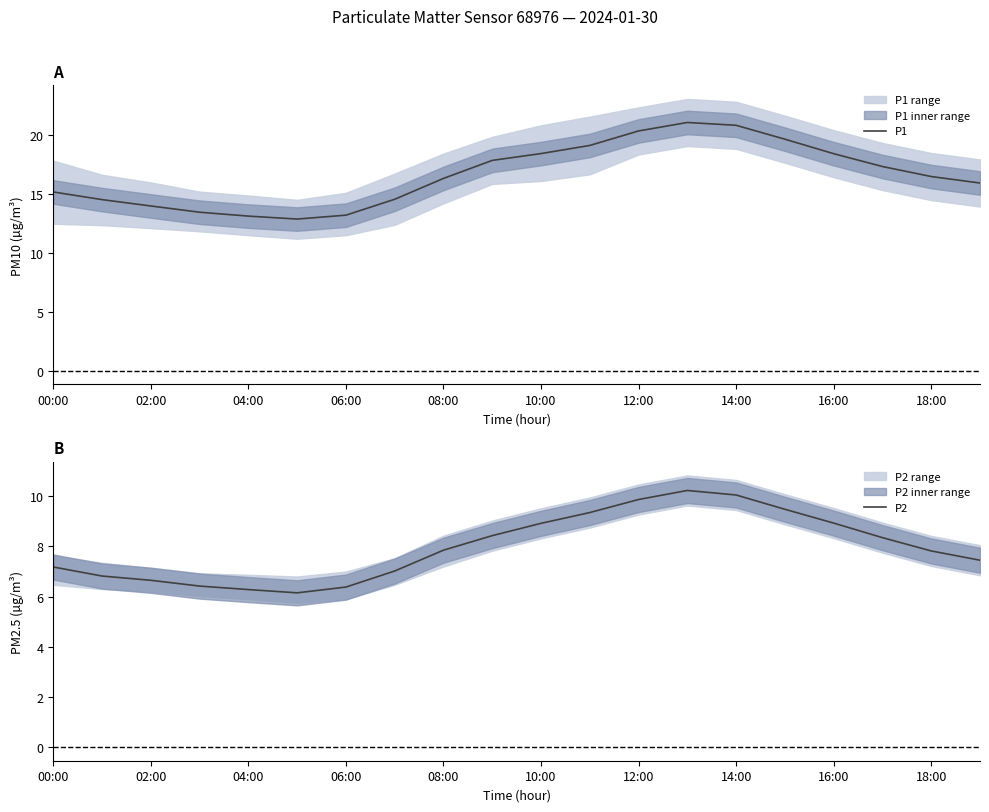

The value of P2 at 17 is 14.7. True or false?

False